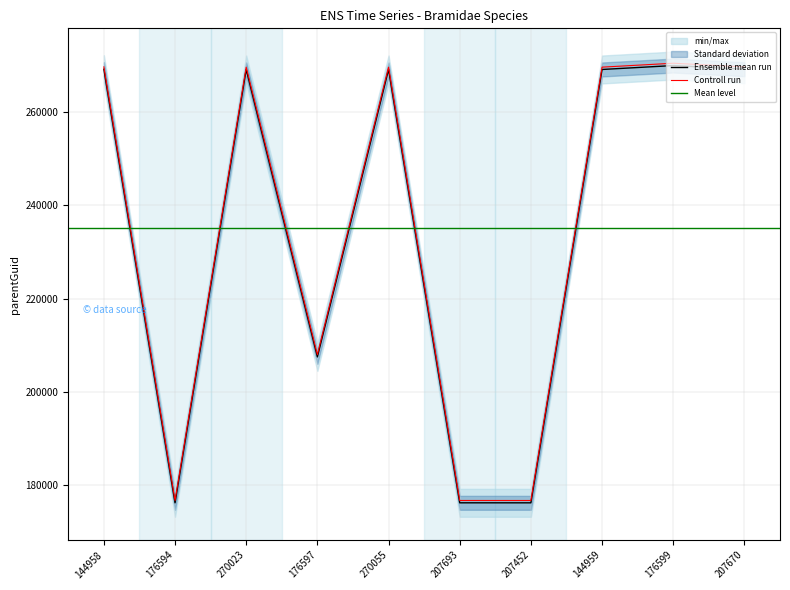

What is the change in value from 144958 to 270023?

-56